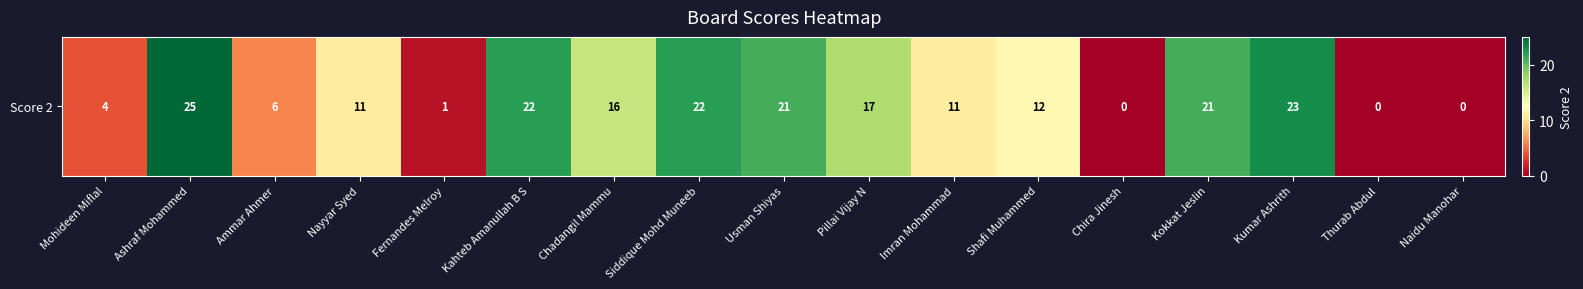

Reading left to right, transcribe all the data shown in this chart.

4	25	6	11	1	22	16	22	21	17	11	12	0	21	23	0	0